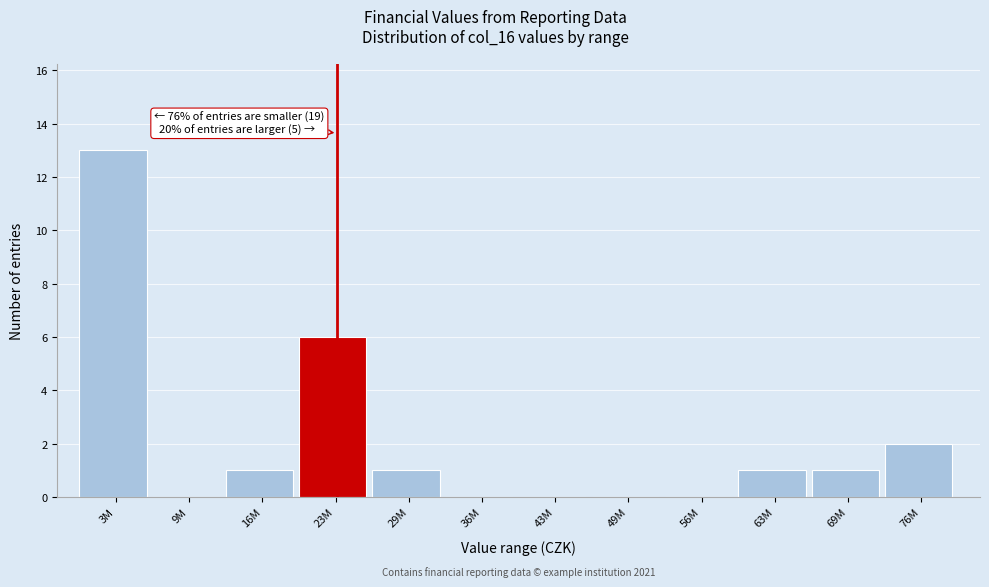

Reading left to right, extract all data points from this chart.

3M=13	9M=0	16M=1	23M=6	29M=1	36M=0	43M=0	49M=0	56M=0	63M=1	69M=1	76M=2